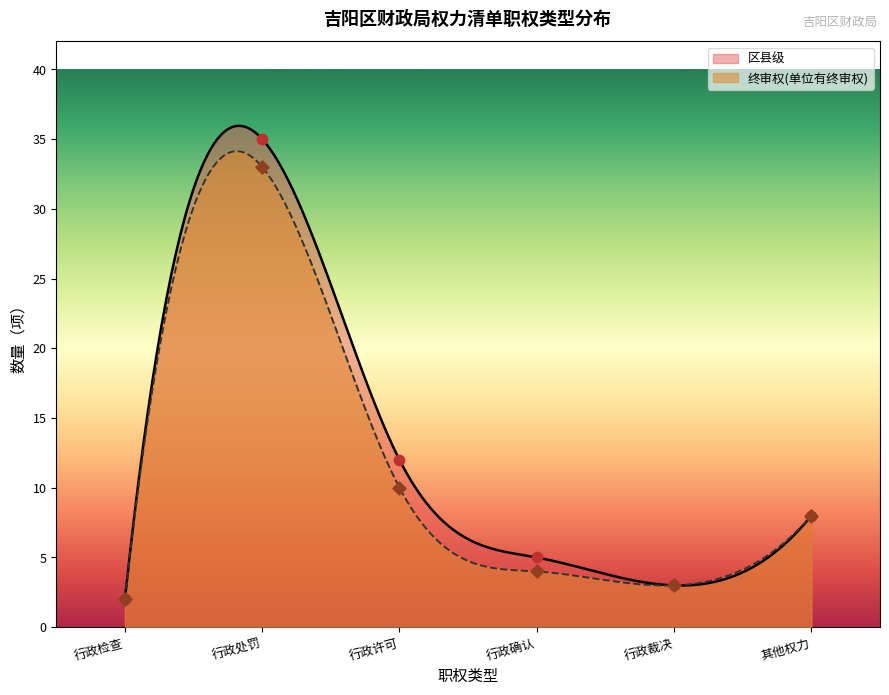

Is it true that 终审权(单位有终审权) equals 8.0 at 其他权力?

True